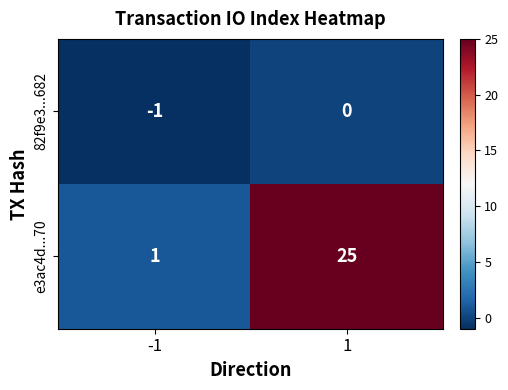

Reading left to right, extract all data points from this chart.

82f9e3...682: -1=-1	1=0
e3ac4d...70: -1=1	1=25